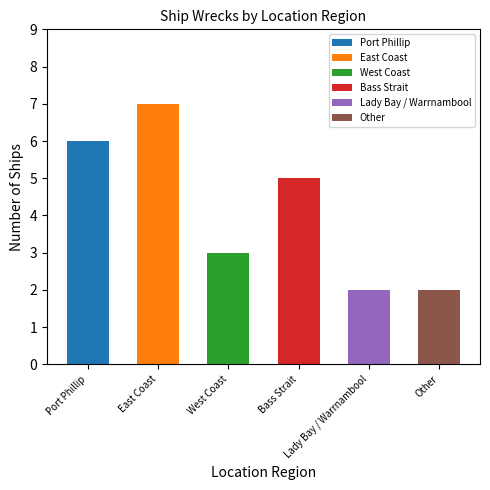

What is the label of the 4th bar from the right?

West Coast